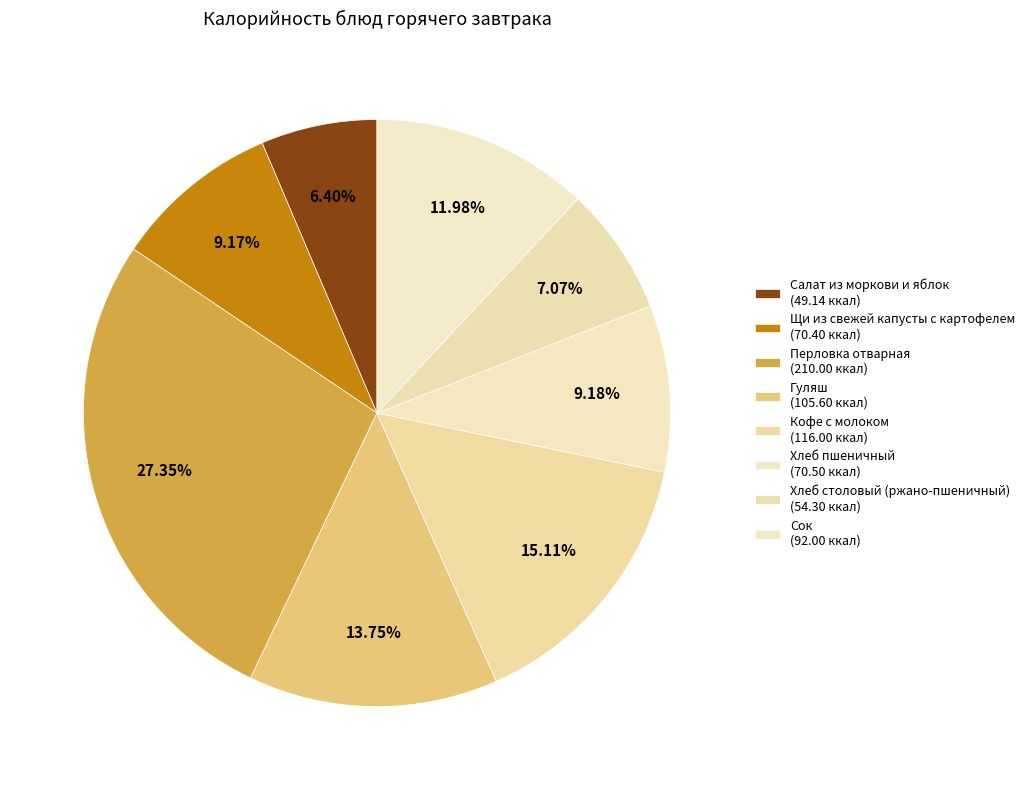

What is the change in value from Хлеб пшеничный to Сок?

+21.5